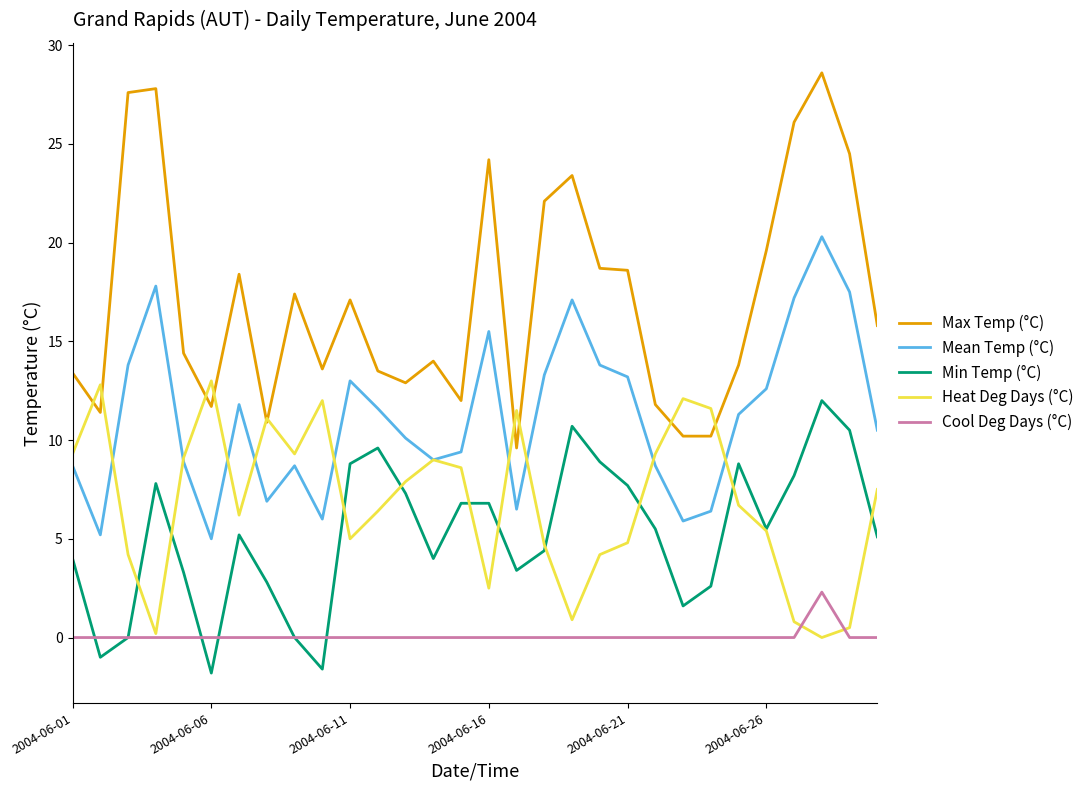

What is the average value of the Max Temp (°C) series?

17.1